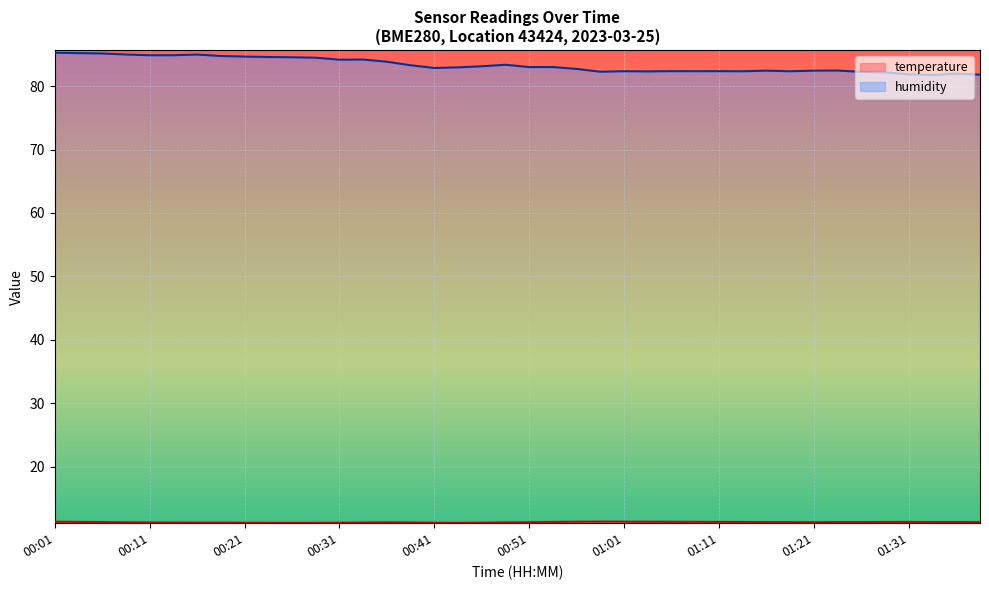

Rank the series by their maximum value, from lowest to highest.

temperature, humidity